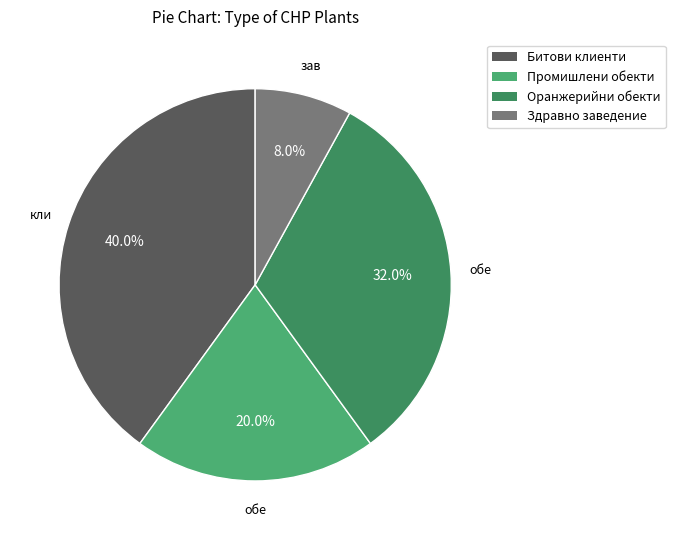

Does any single category account for the majority?

No